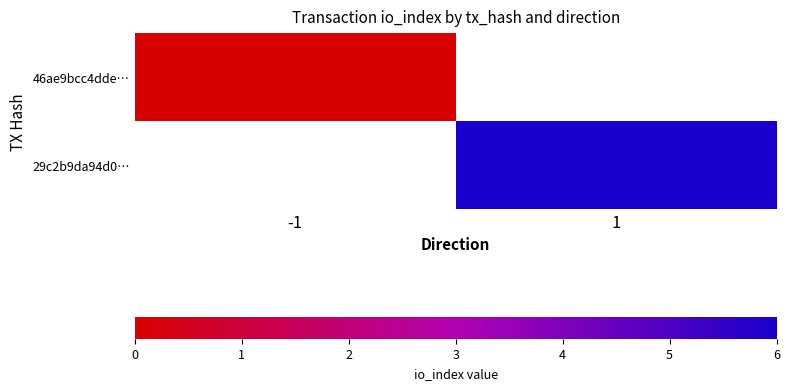

Rank the categories by 46ae9bcc4dde… value from highest to lowest.

-1, 1